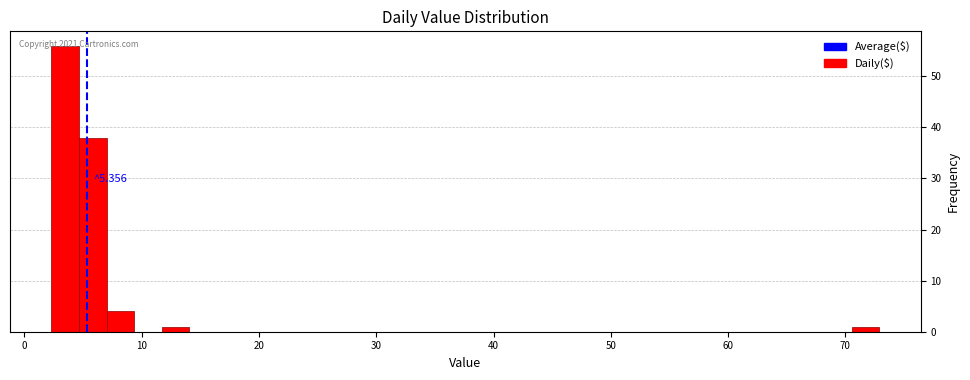

Read against the x-axis, roughly where is the centre of the tallest bar?

3